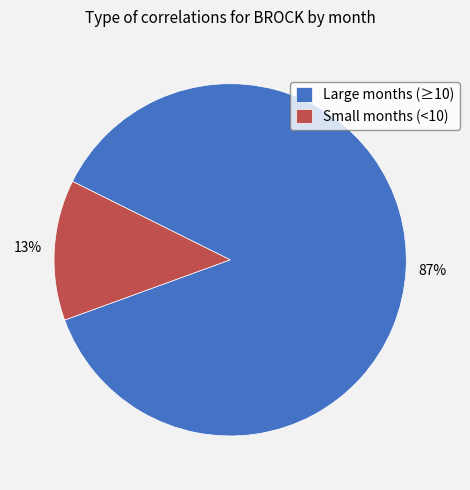

Rank the categories by value from lowest to highest.

Small months (<10), Large months (≥10)